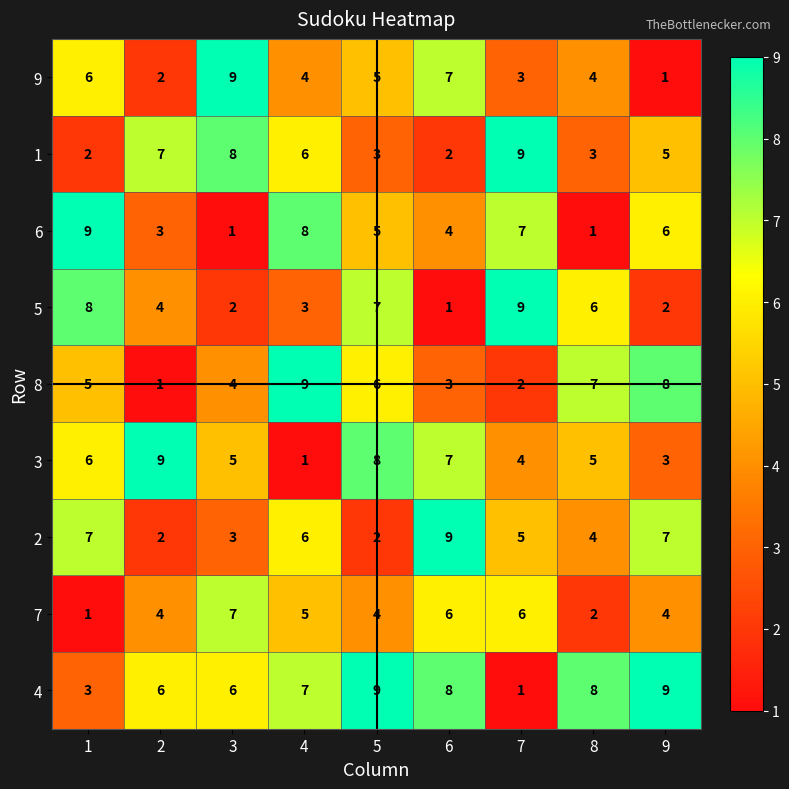

Rank the series at 9 from lowest to highest value.

9, 5, 3, 7, 1, 6, 2, 8, 4